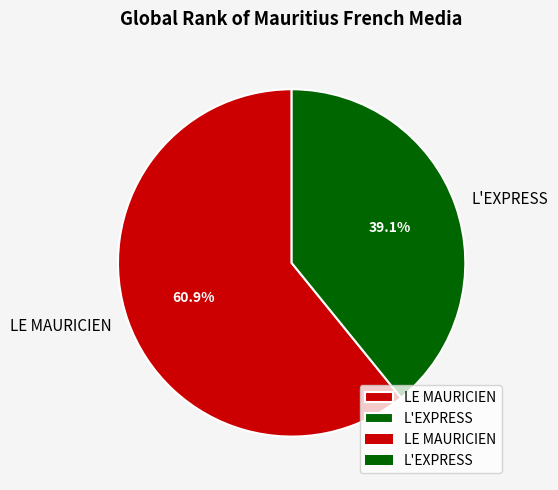

Which category has the biggest portion of the pie?

LE MAURICIEN